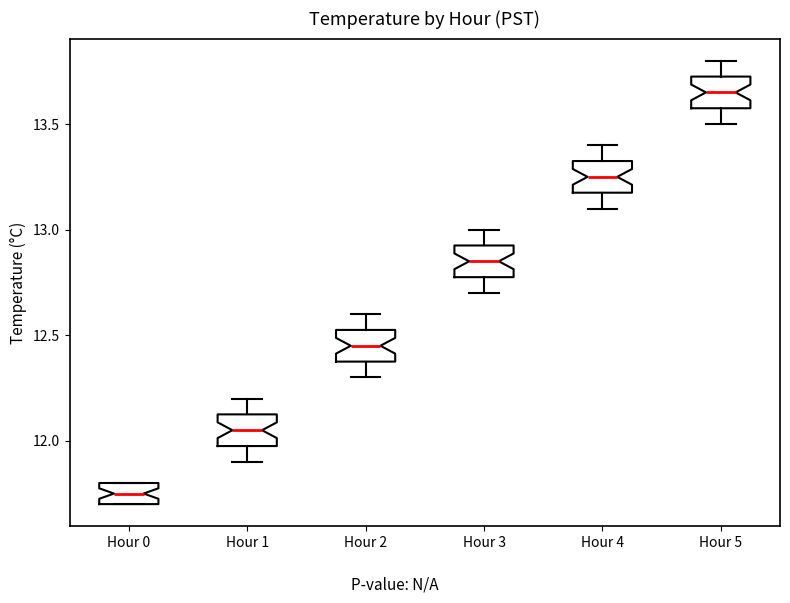

Where does the upper whisker of the box for Hour 4 end on the y-axis? The values are not printed on the chart, so give them approximately, as read against the axis.

13.40